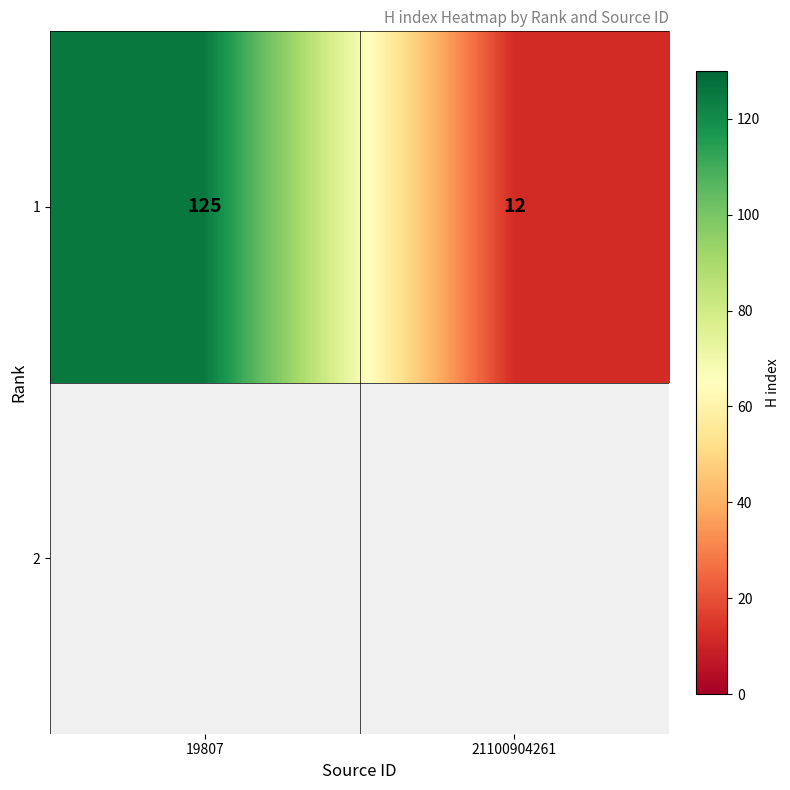

Between 21100904261 and 19807, which is larger?

19807